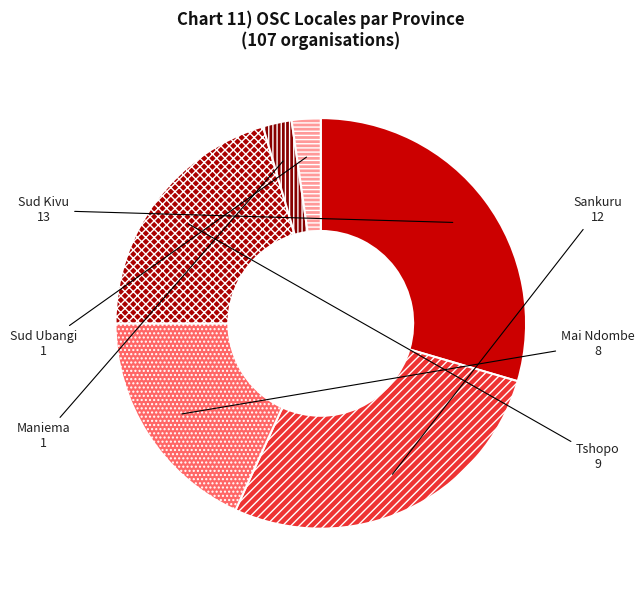

Do Sud Ubangi and Maniema together represent more than half of the pie?

No